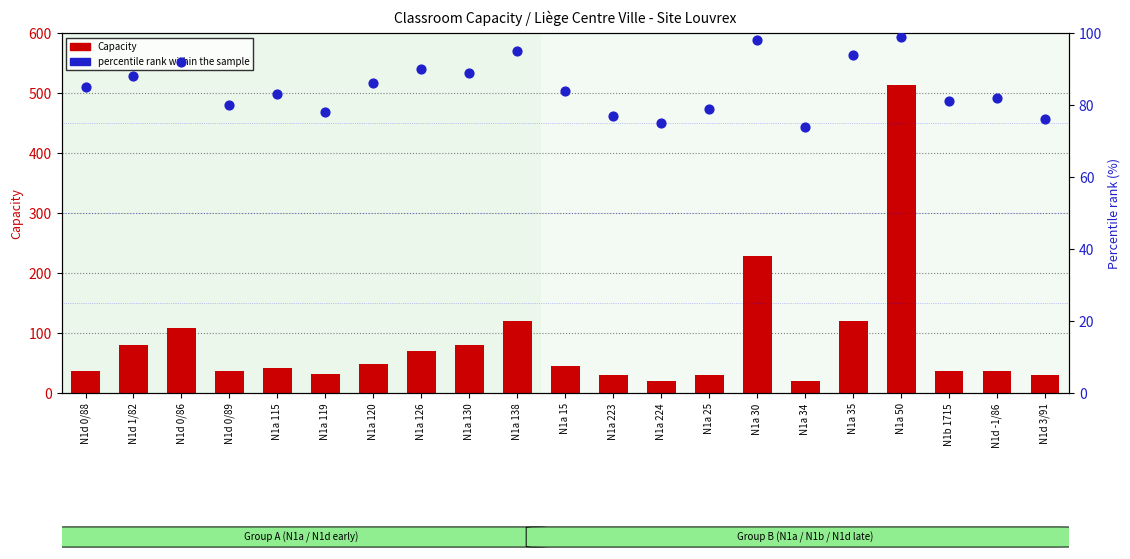

Which series contains the lowest Y value?

Capacity